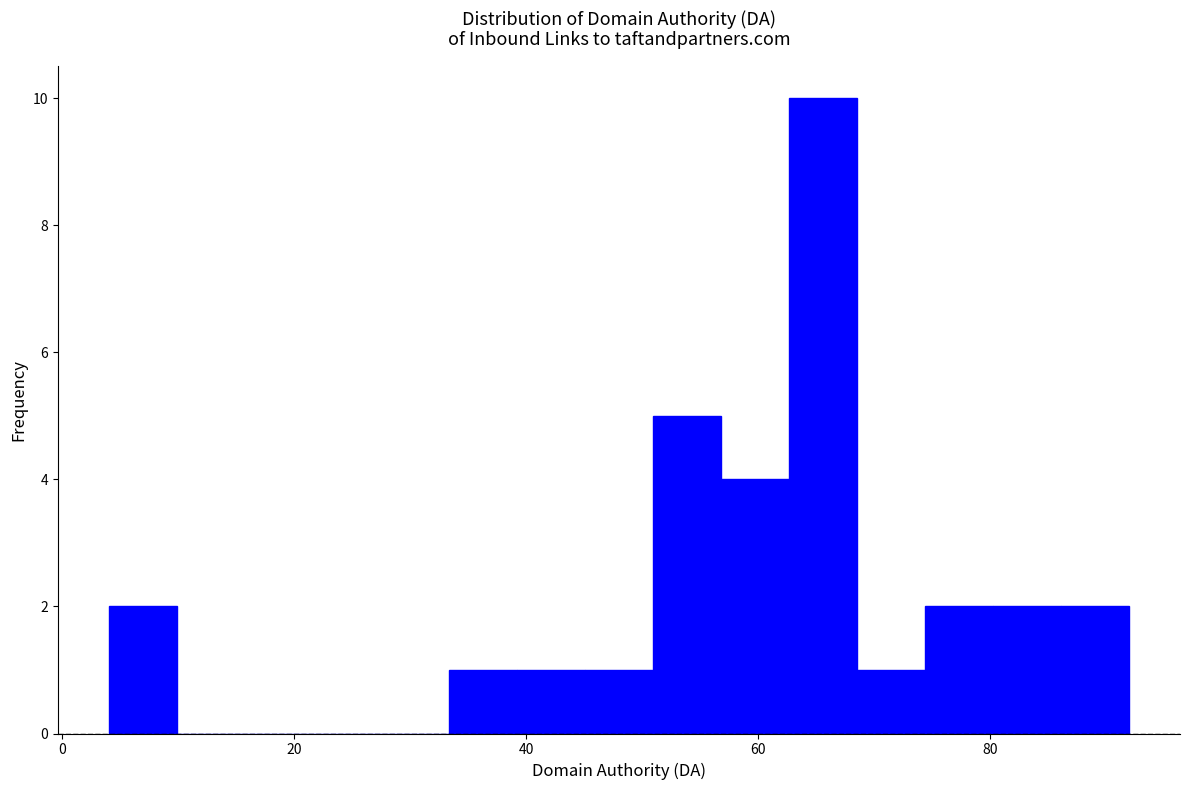

Read against the x-axis, roughly where is the centre of the tallest bar?

66